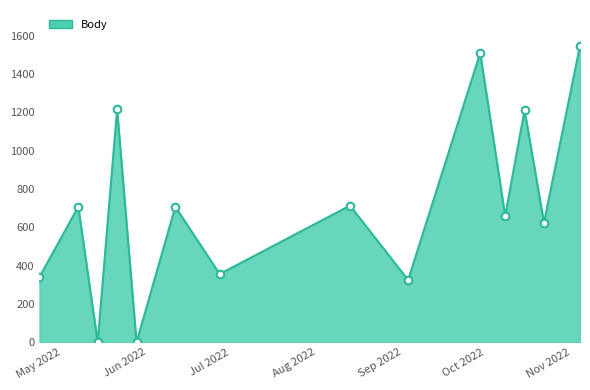

What is the maximum value shown in the chart?

1548